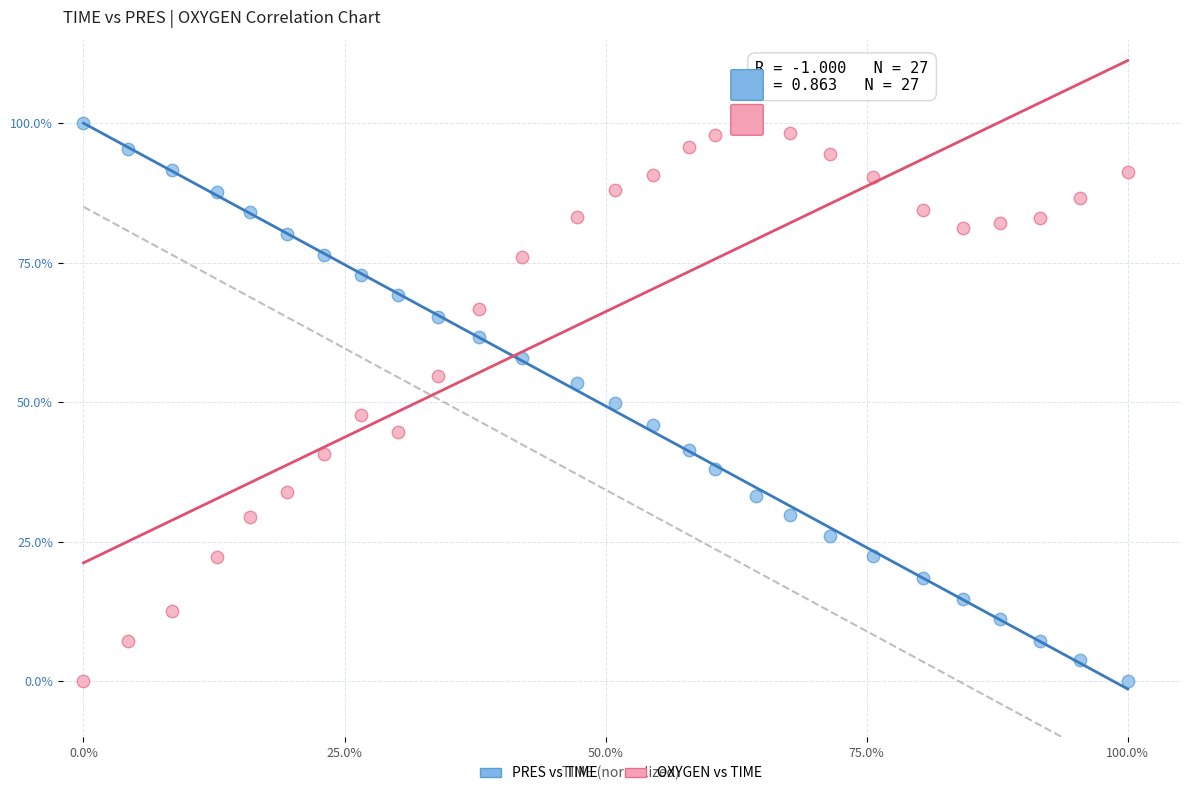

What are all the series names shown in the legend?

PRES vs TIME, OXYGEN vs TIME